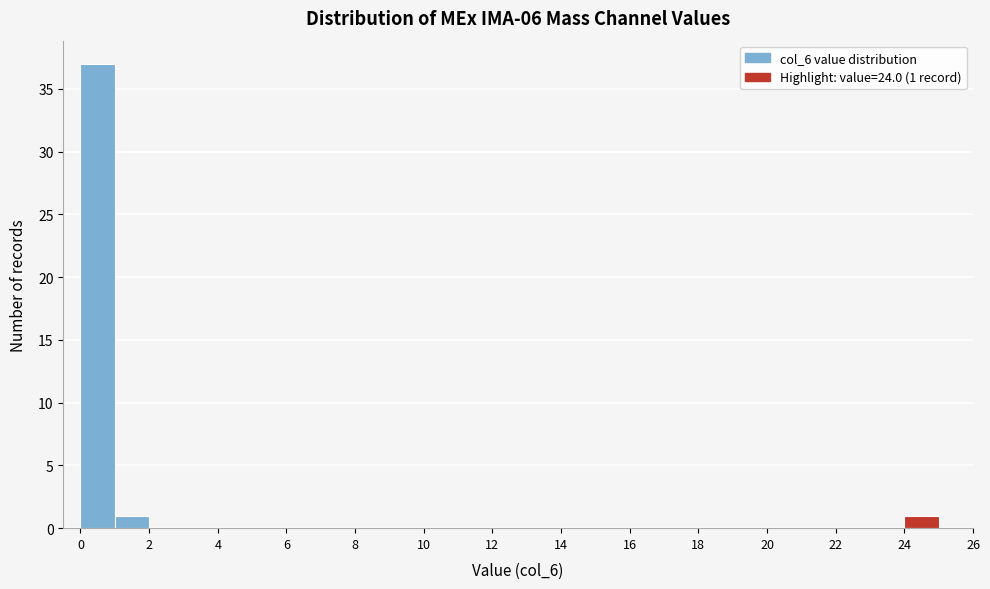

Over which range of the x-axis is the bar tallest?

0 to 1